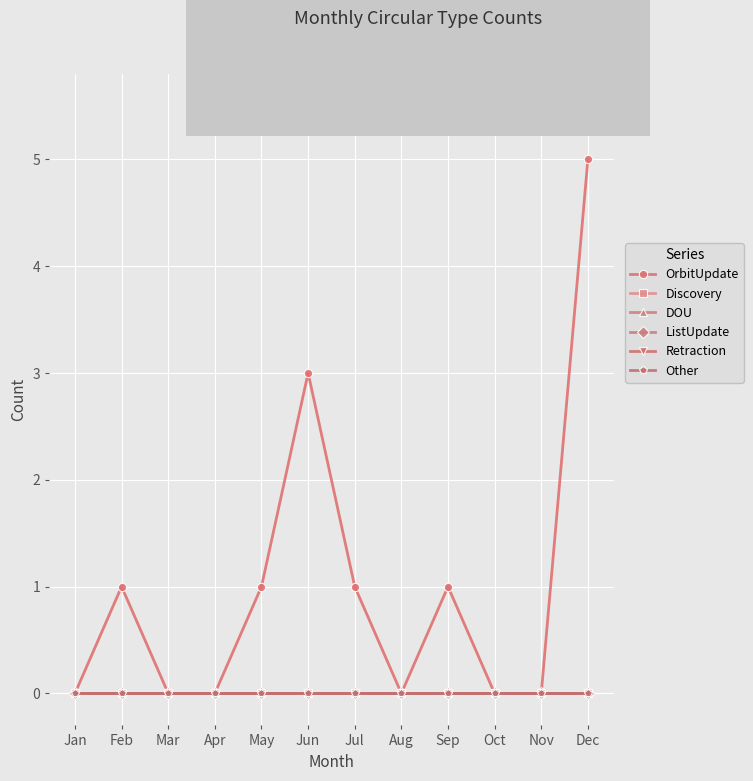

True or false: OrbitUpdate and Other intersect in this chart.

False